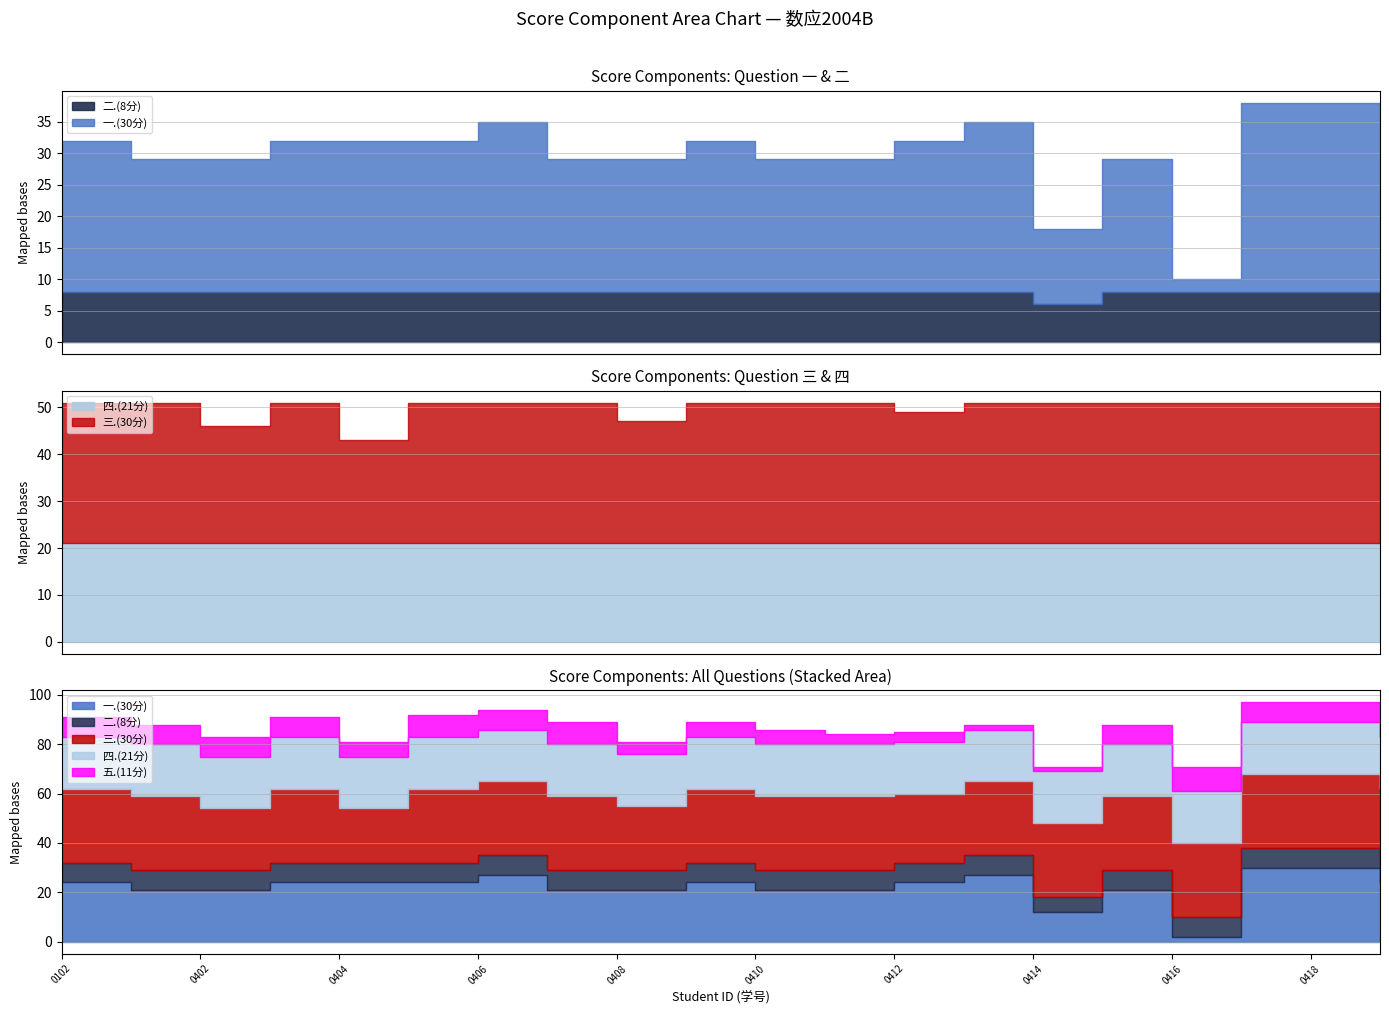

True or false: 四.(21分) has a value of 21 at 2031110418.

True